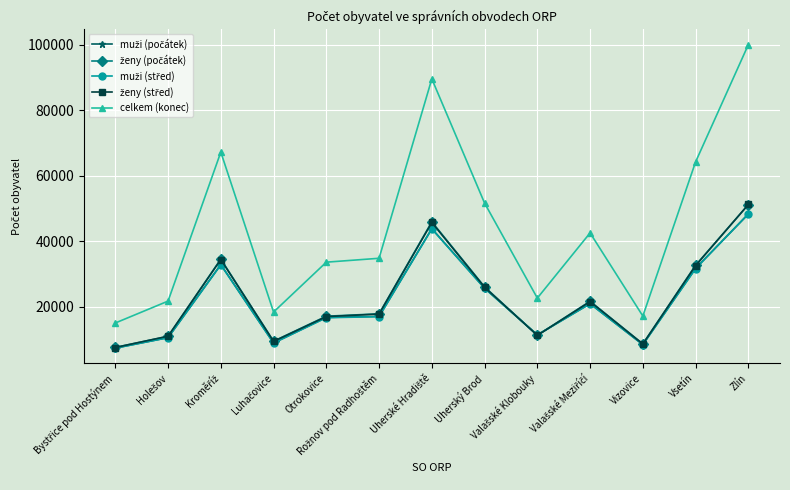

Which series has the largest range (max minus min)?

celkem (konec)